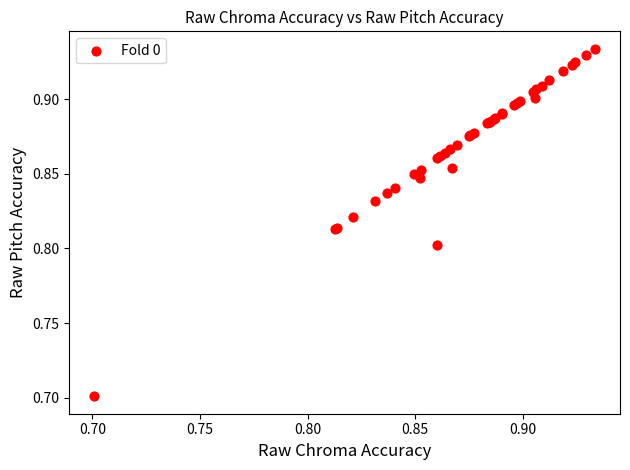

What Y value in the scatter plot is closest to 0?

0.7